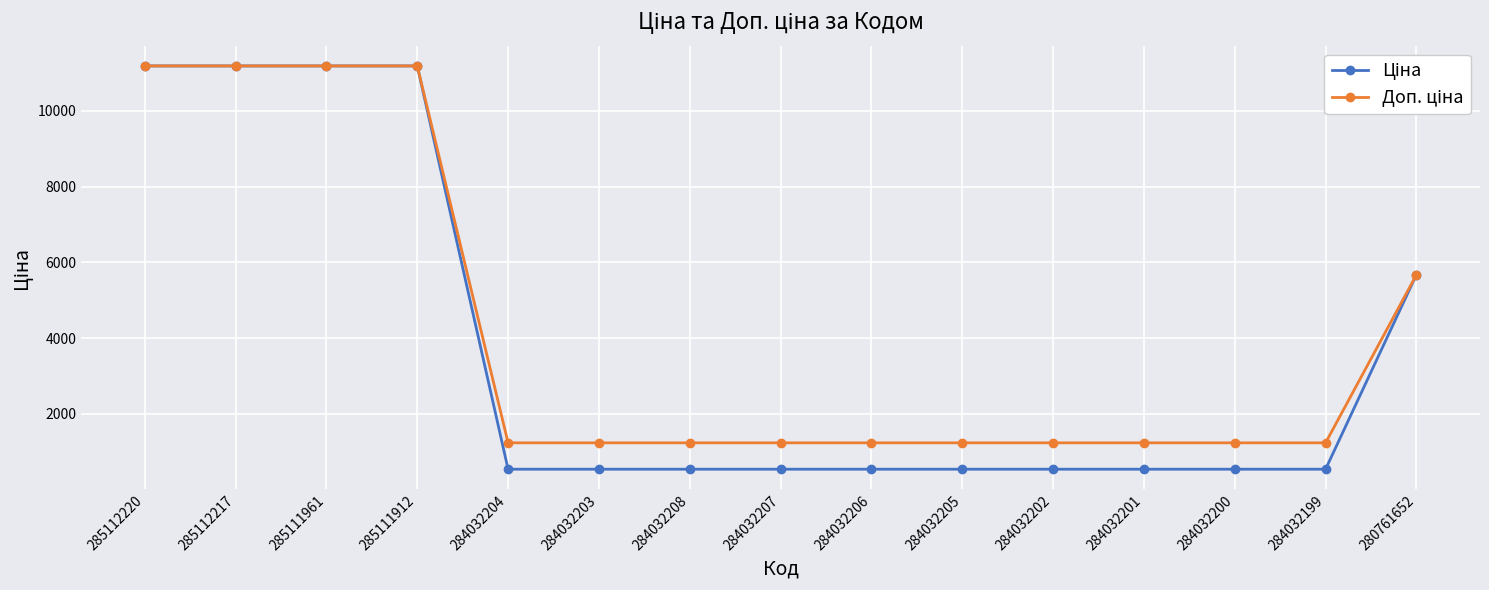

What is the minimum value shown in the chart?

539.0